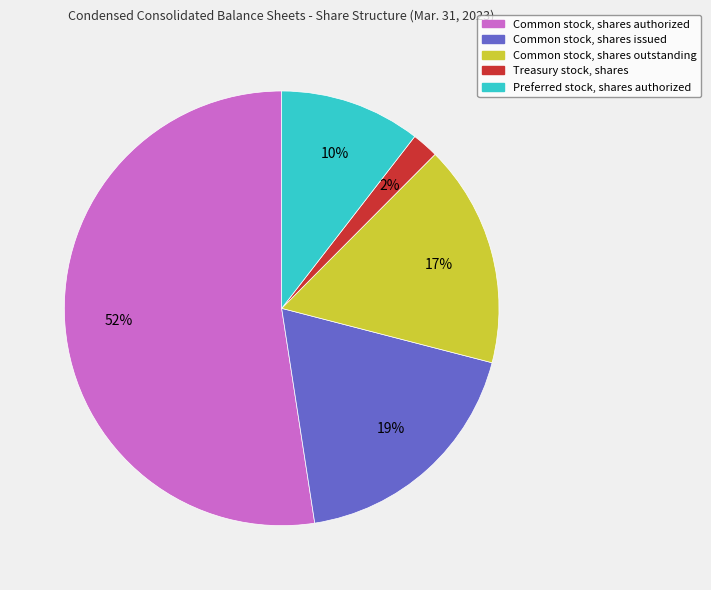

Combined, do Common stock, shares outstanding and Treasury stock, shares account for over 50%?

No